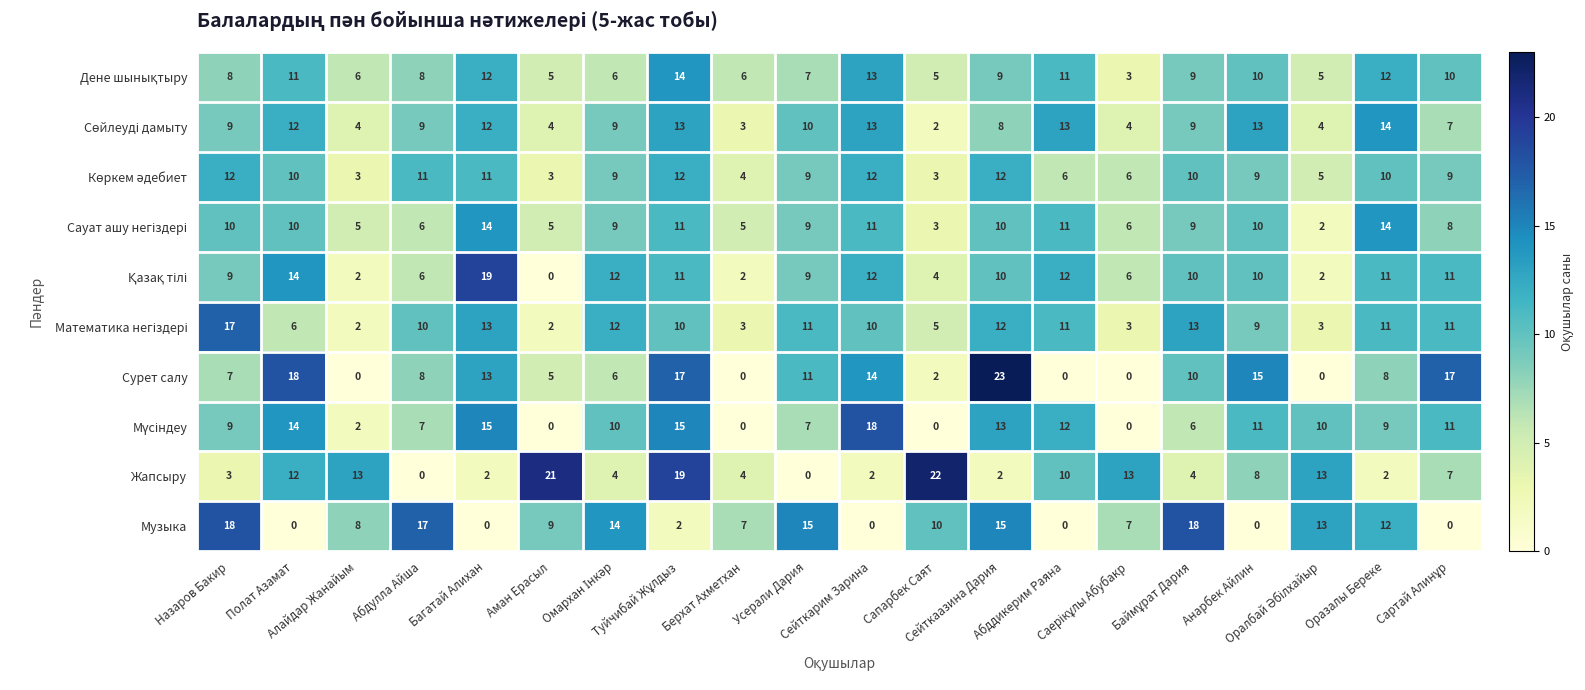

At how many categories does at least one series exceed 20?

3